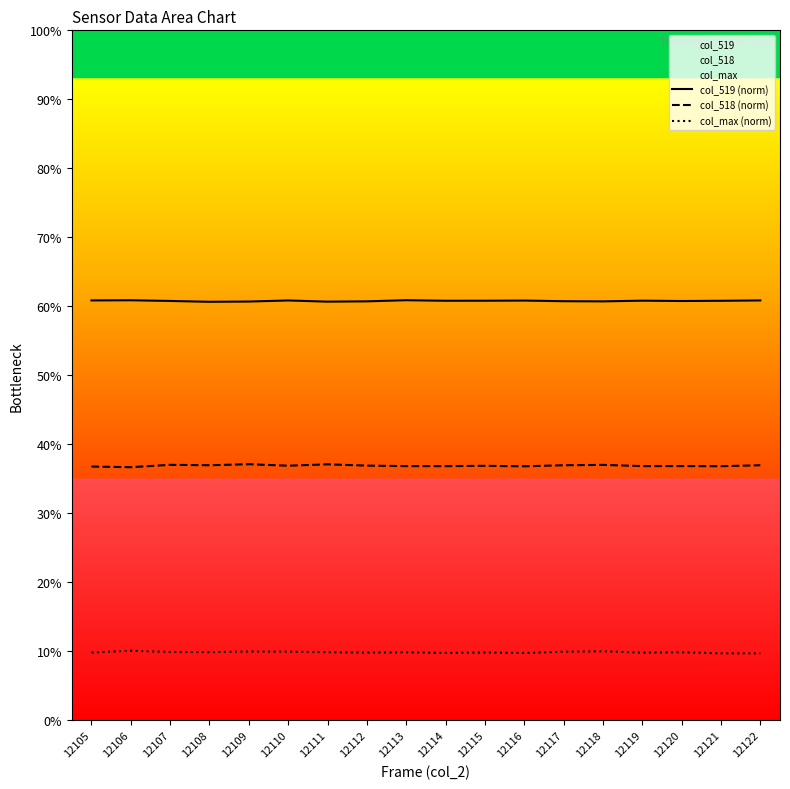

What is the value of the col_519 (norm) point at the 3rd from the left?

60.8